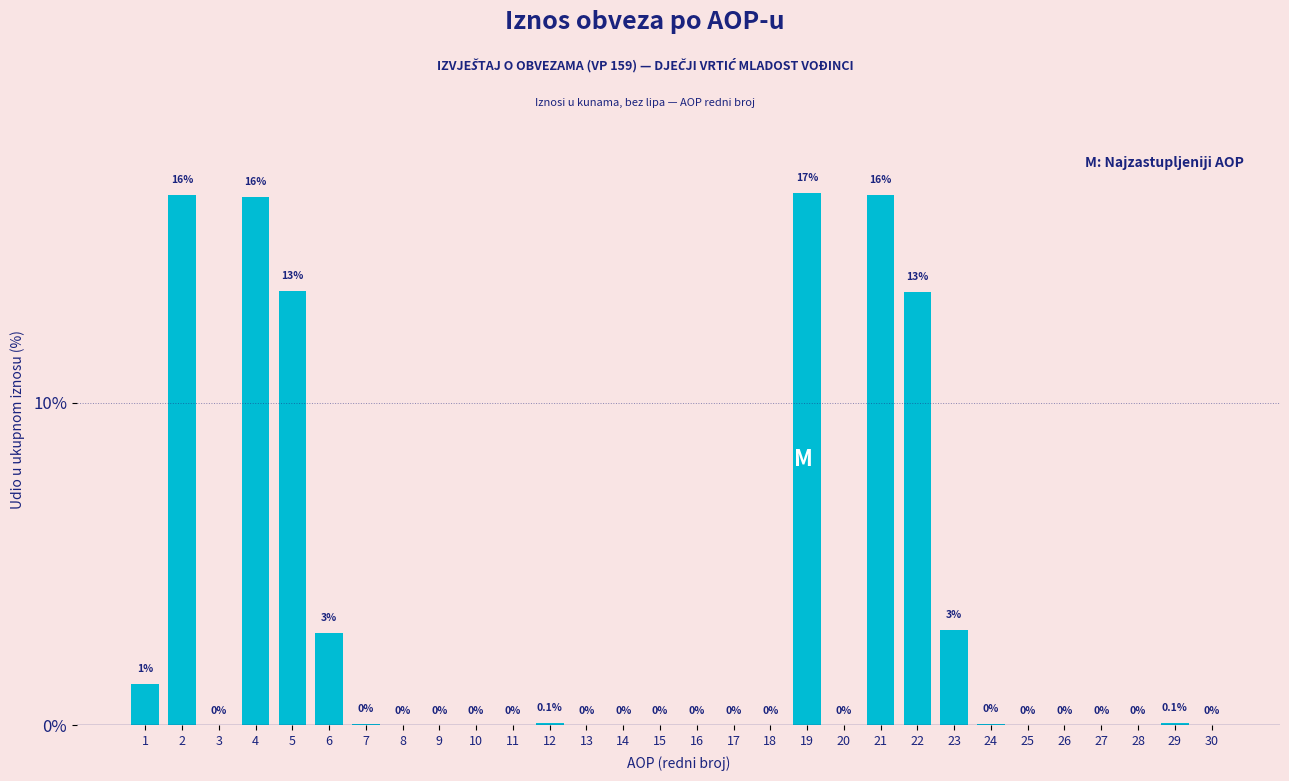

What is the maximum value shown in the chart?

16.5